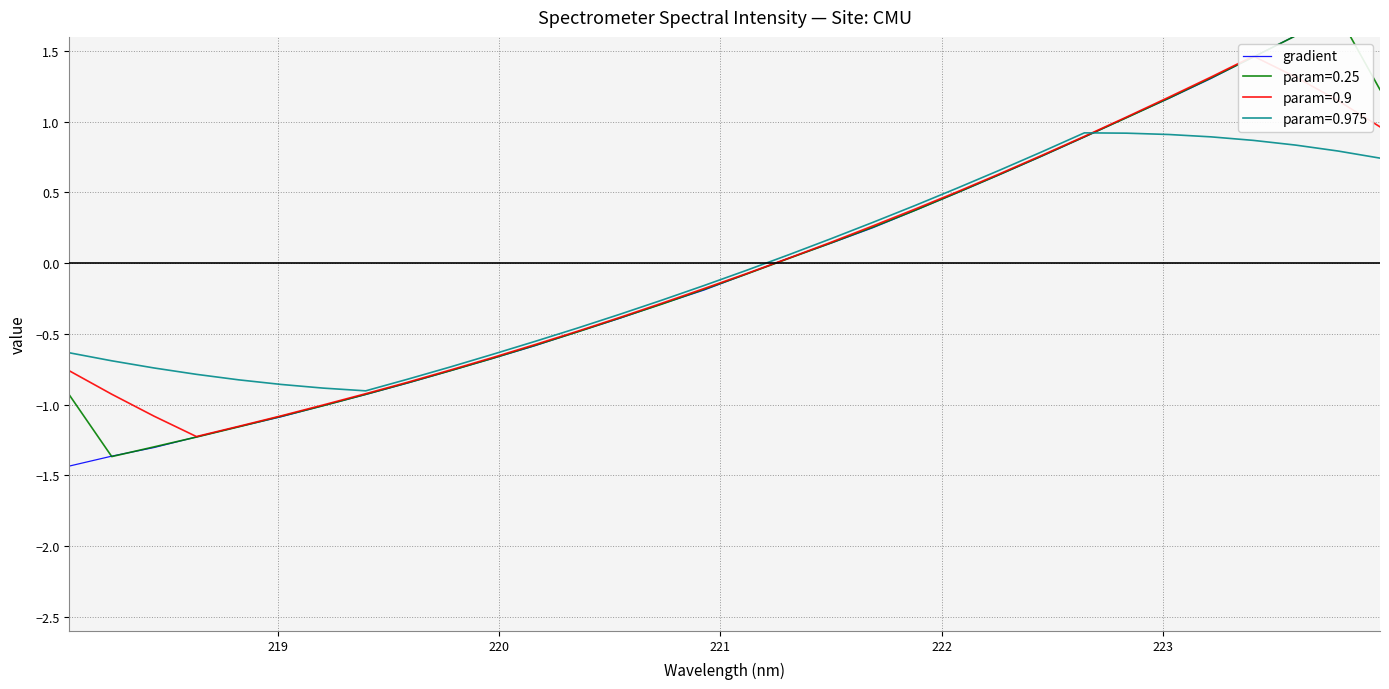

What is the smallest value displayed?

-1.4